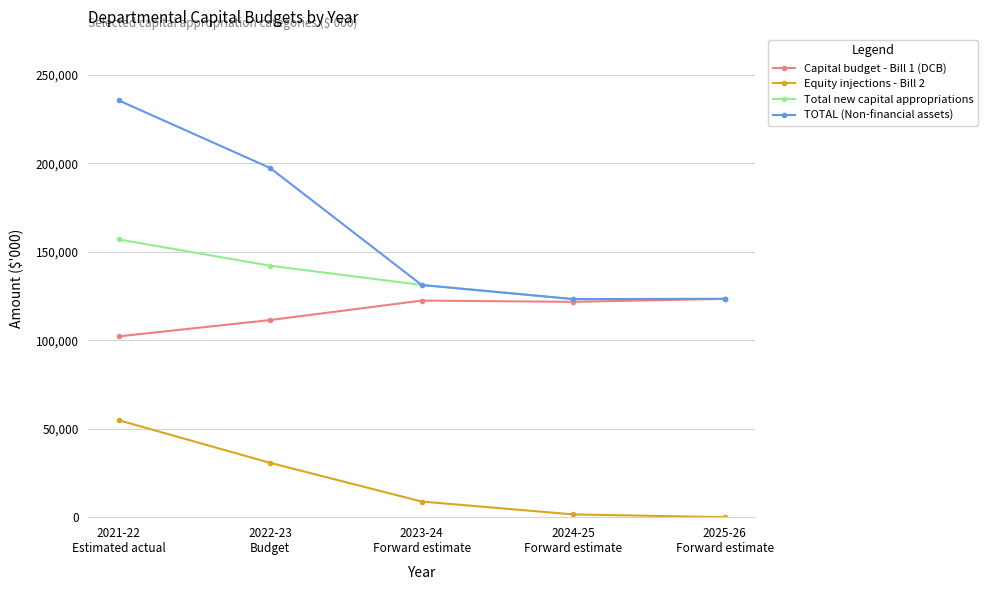

Where does the Capital budget - Bill 1 (DCB) series first go above 121761?

2023-24
Forward estimate